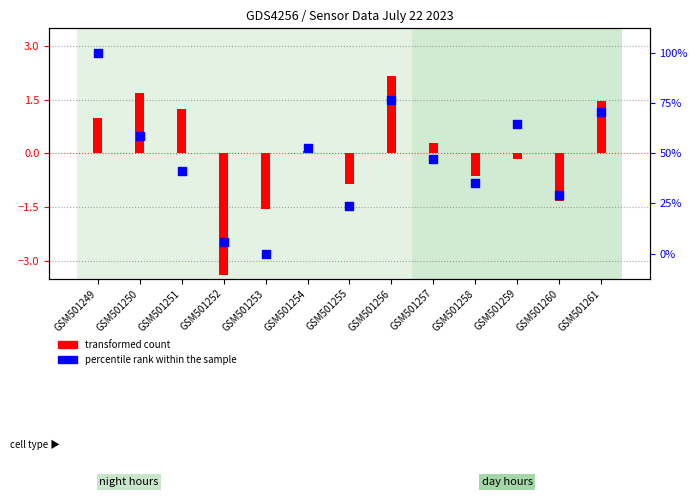

Which series has the widest spread of Y values?

percentile rank within the sample